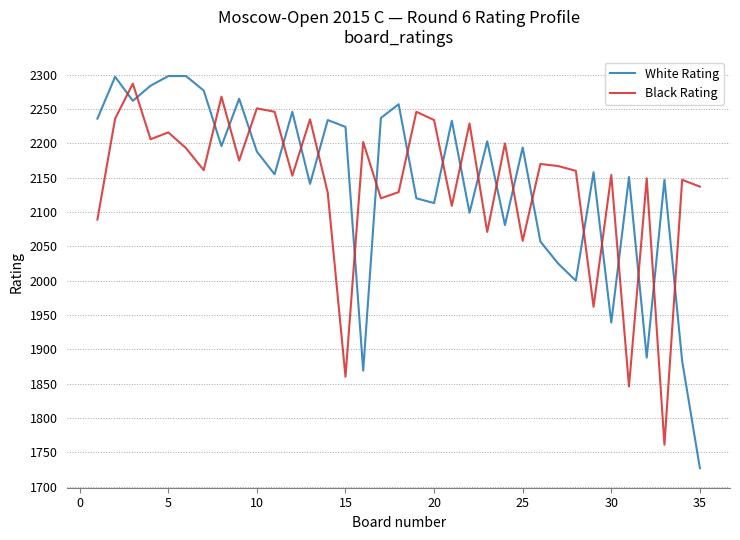

What is the average value of the Black Rating series?

2142